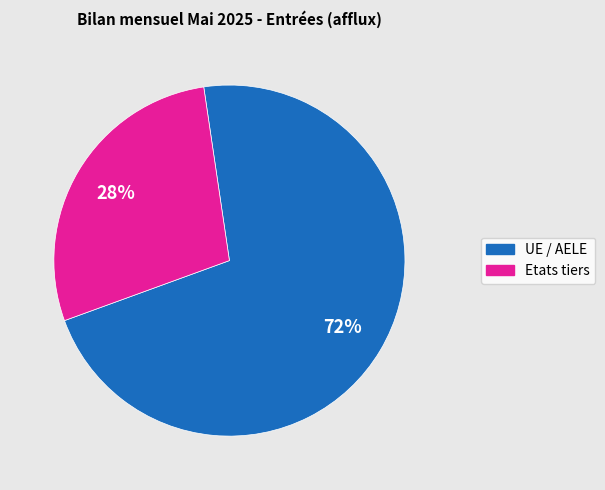

What is the smallest slice in the pie chart?

Etats tiers